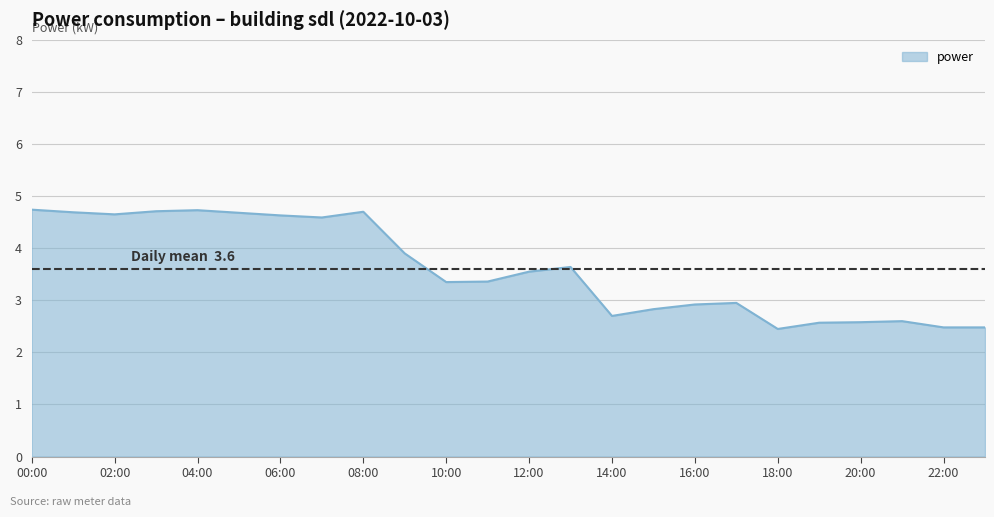

What is the difference between the maximum and minimum values?

2.3